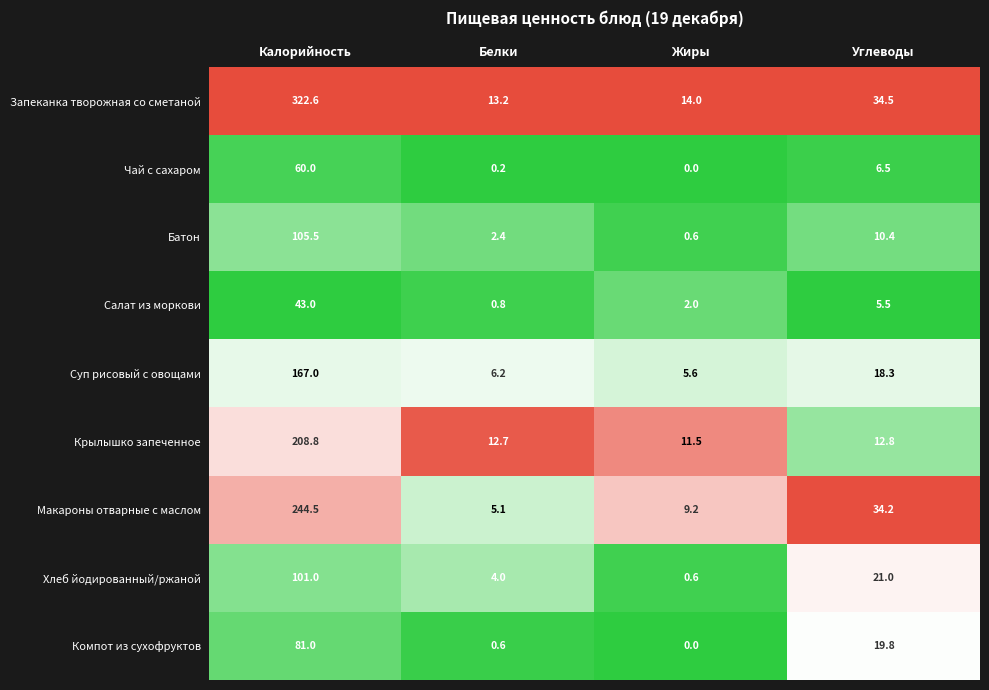

At Калорийность, list the series in order from smallest to largest.

Салат из моркови, Чай с сахаром, Компот из сухофруктов, Хлеб йодированный/ржаной, Батон, Суп рисовый с овощами, Крылышко запеченное, Макароны отварные с маслом, Запеканка творожная со сметаной